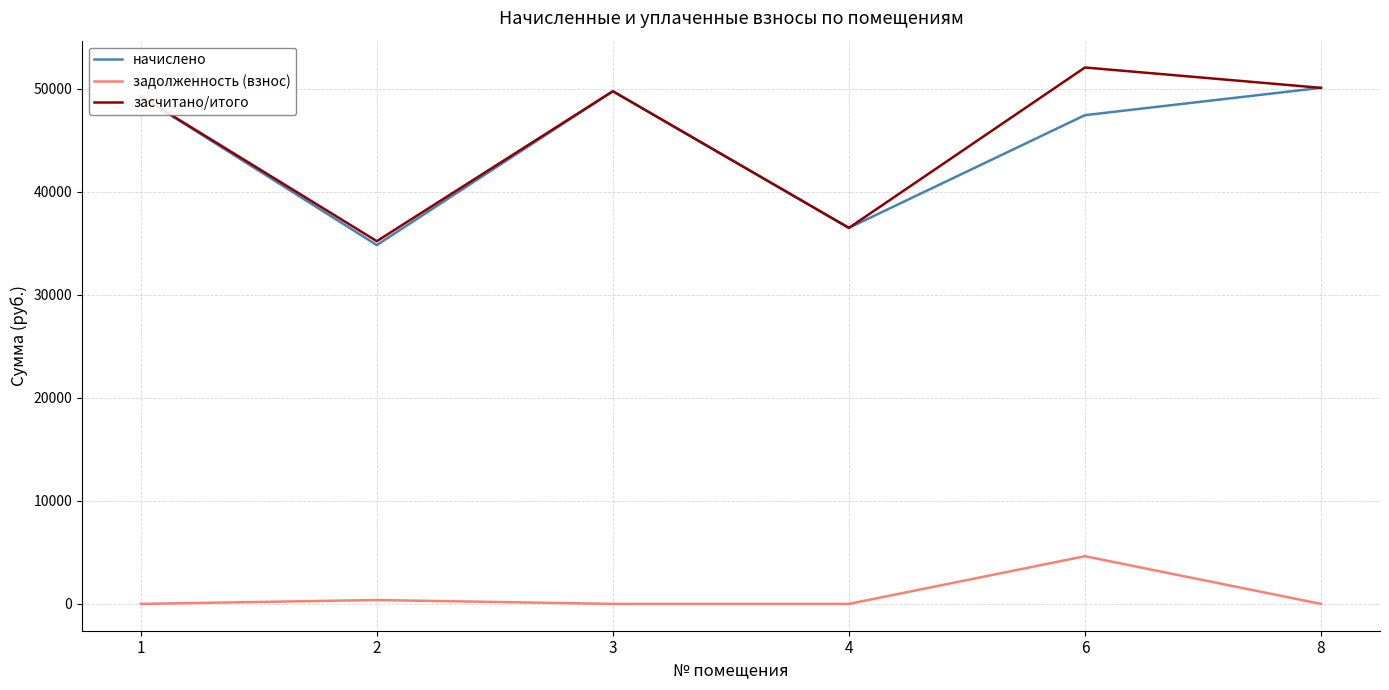

In начислено, how many points are higher than both neighbors (excluding endpoints)?

1